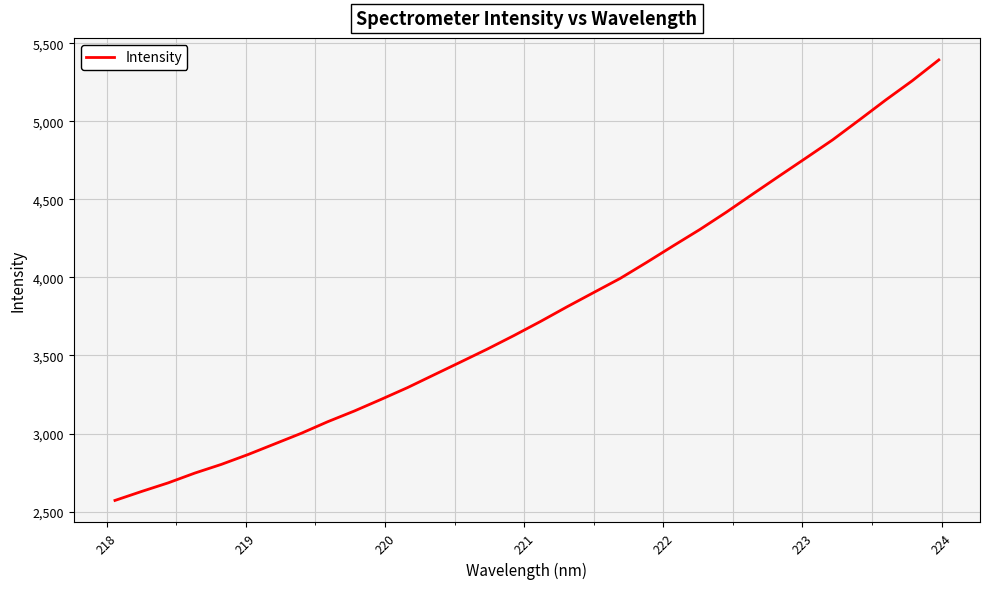

What is the maximum value shown in the chart?

5393.7